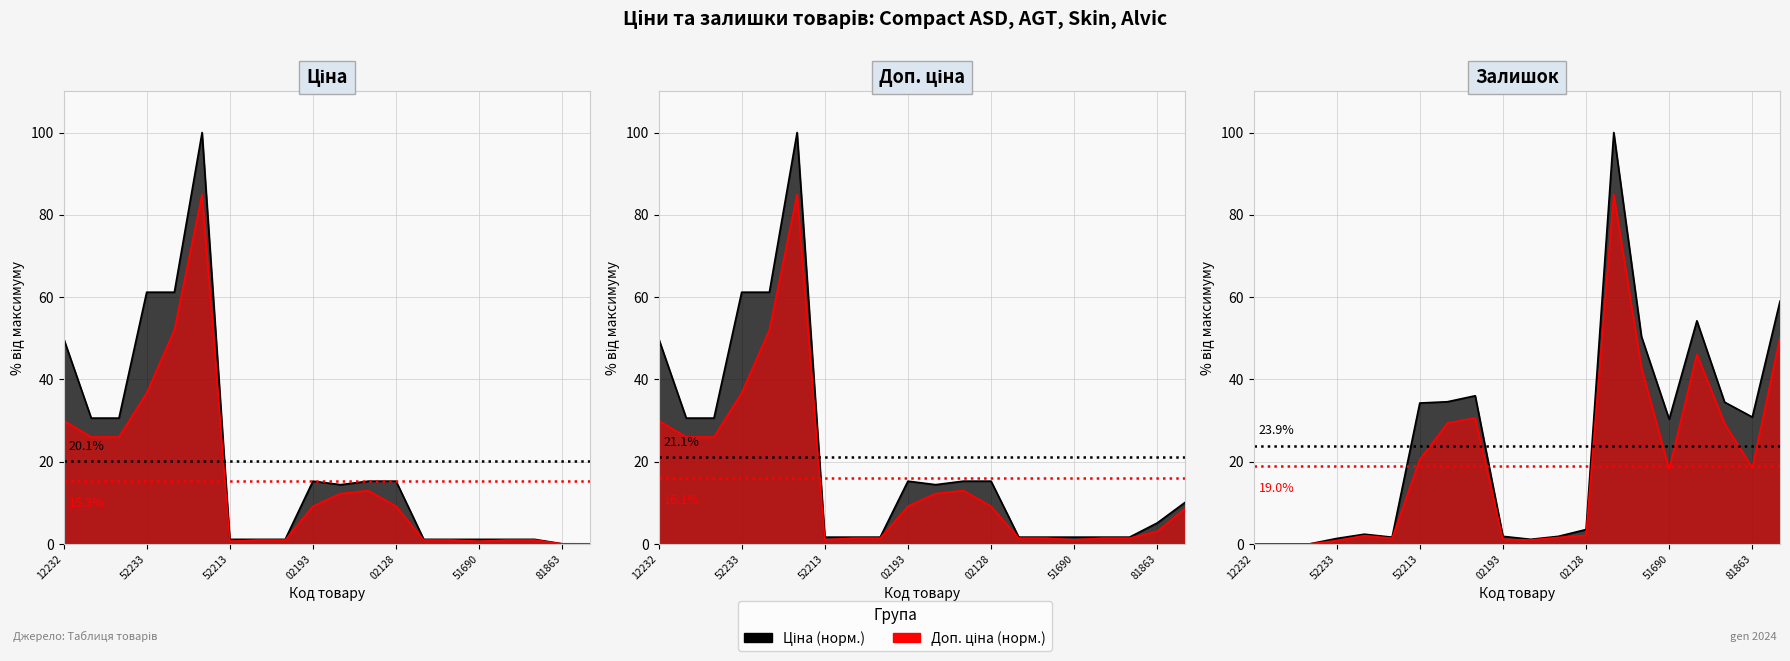

How many times do Доп. ціна and Залишок cross each other?

3